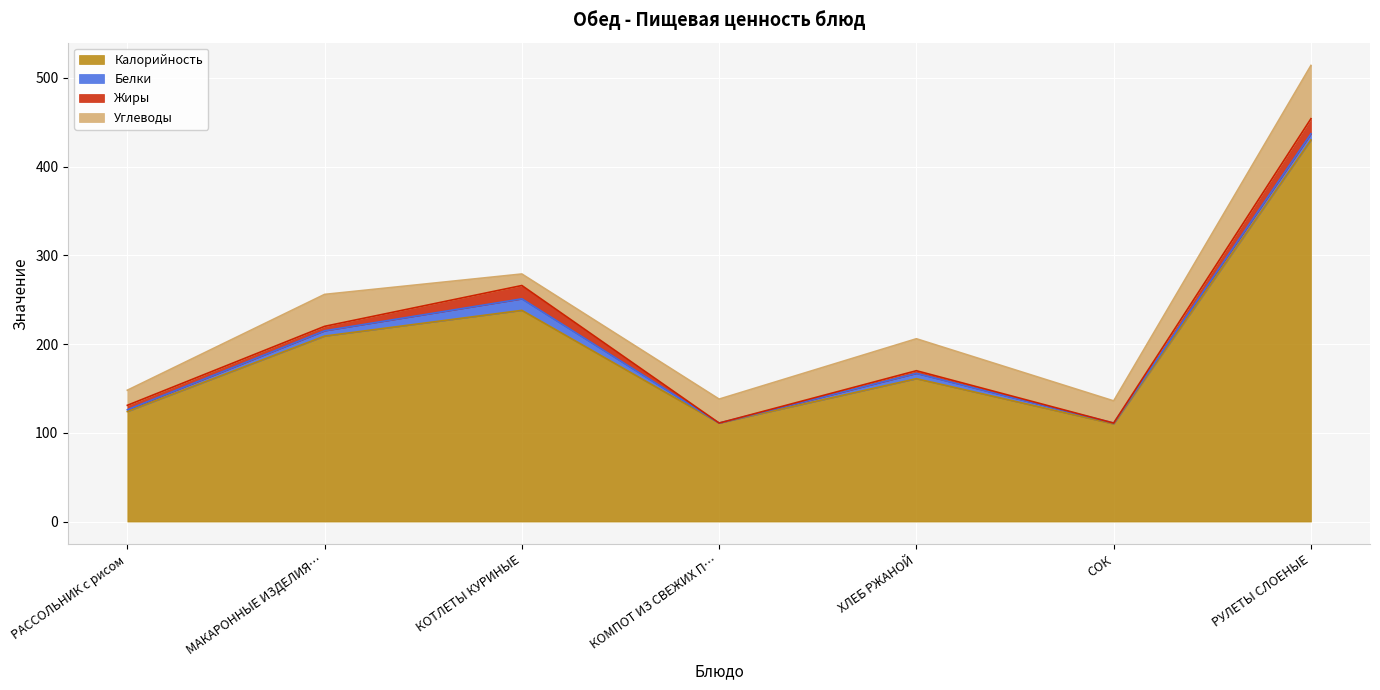

Is it true that Углеводы equals 17 at РАССОЛЬНИК с рисом?

True